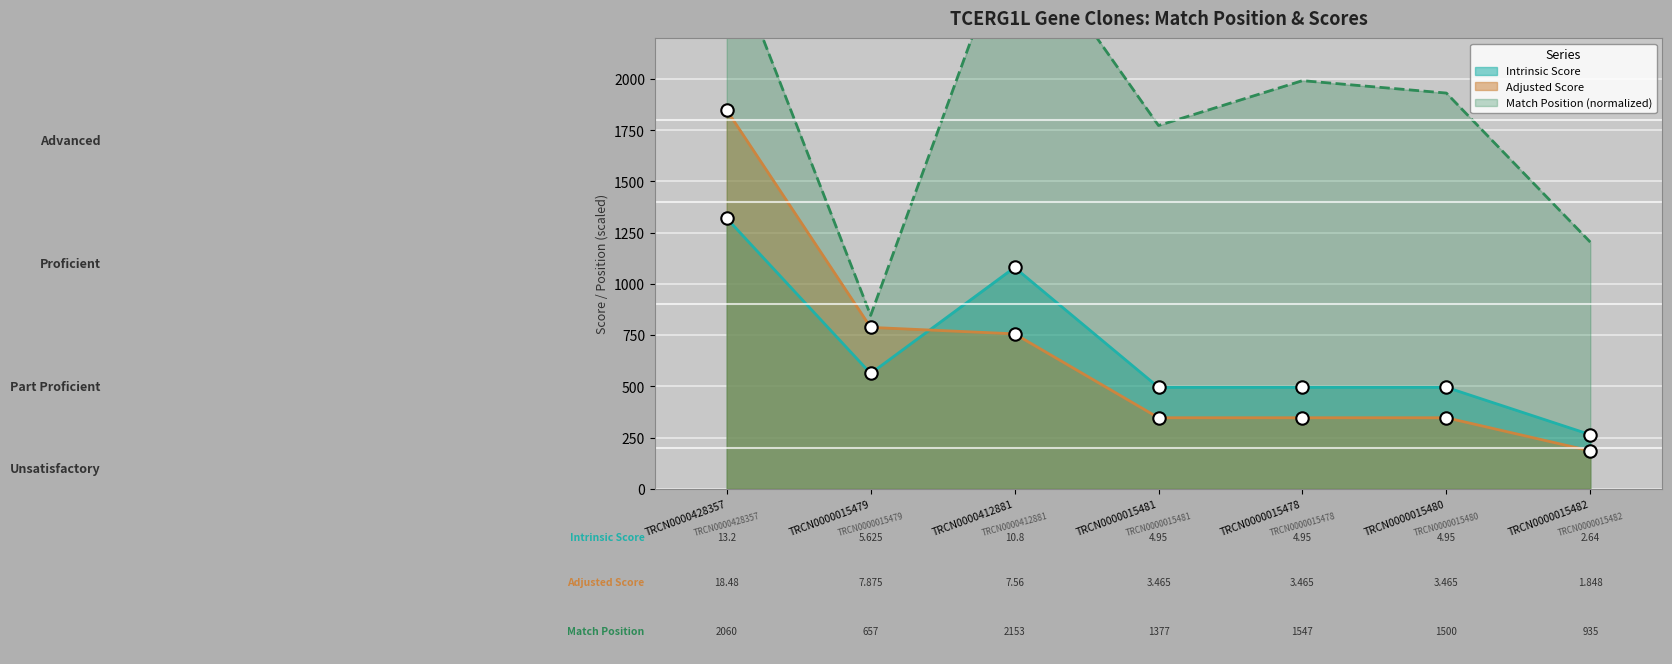

At how many categories does at least one series exceed 2586?

2